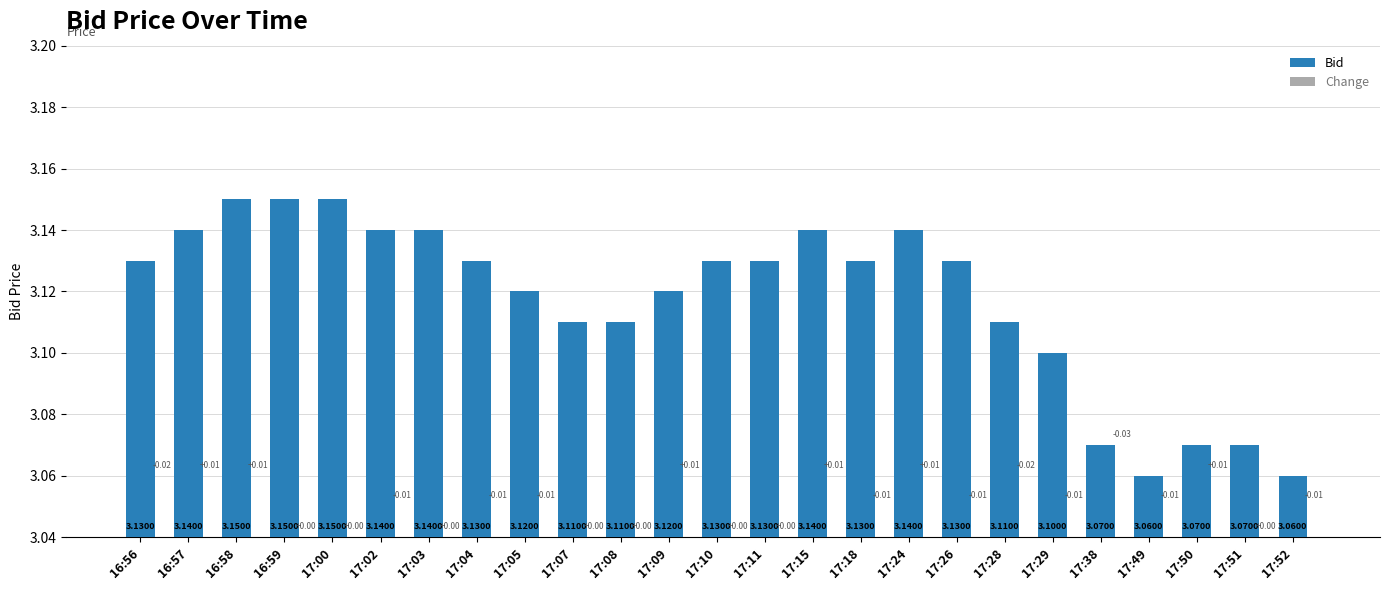

How many bars are there in total?

50